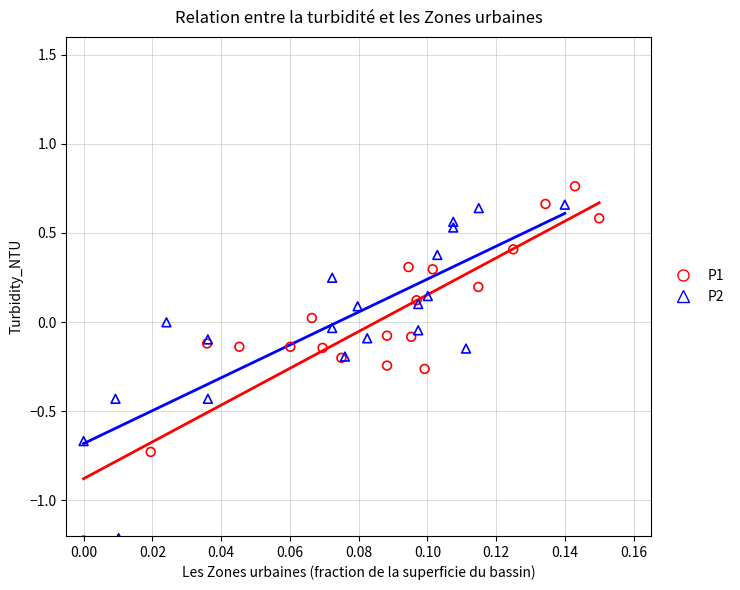

Which series has the widest spread of Y values?

P1